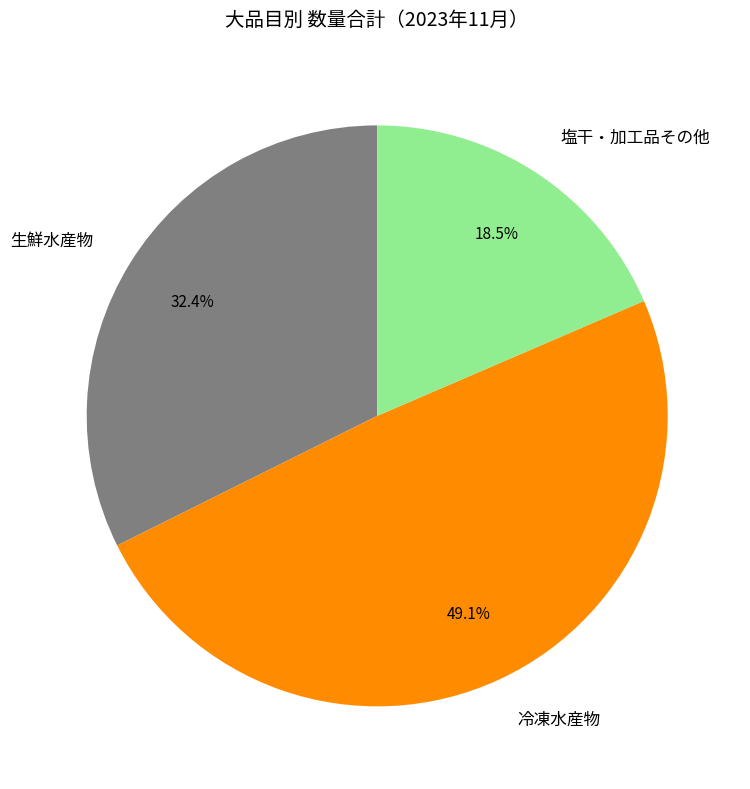

Between 塩干・加工品その他 and 生鮮水産物, which is larger?

生鮮水産物